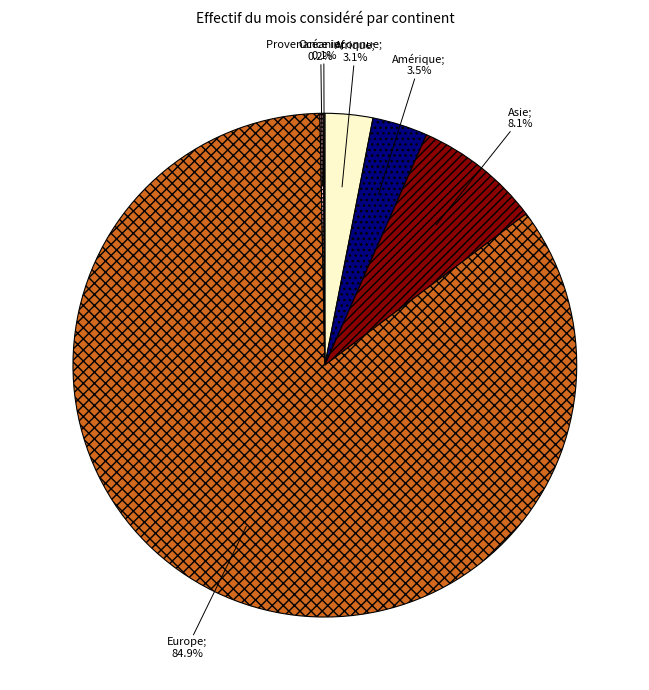

Is there any slice that represents more than half of the pie?

Yes